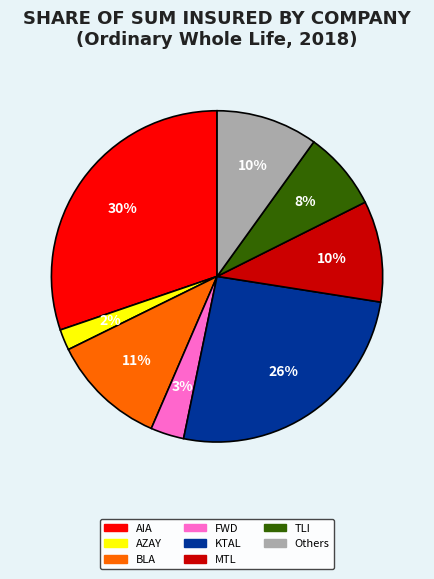

Is there any slice that represents more than half of the pie?

No